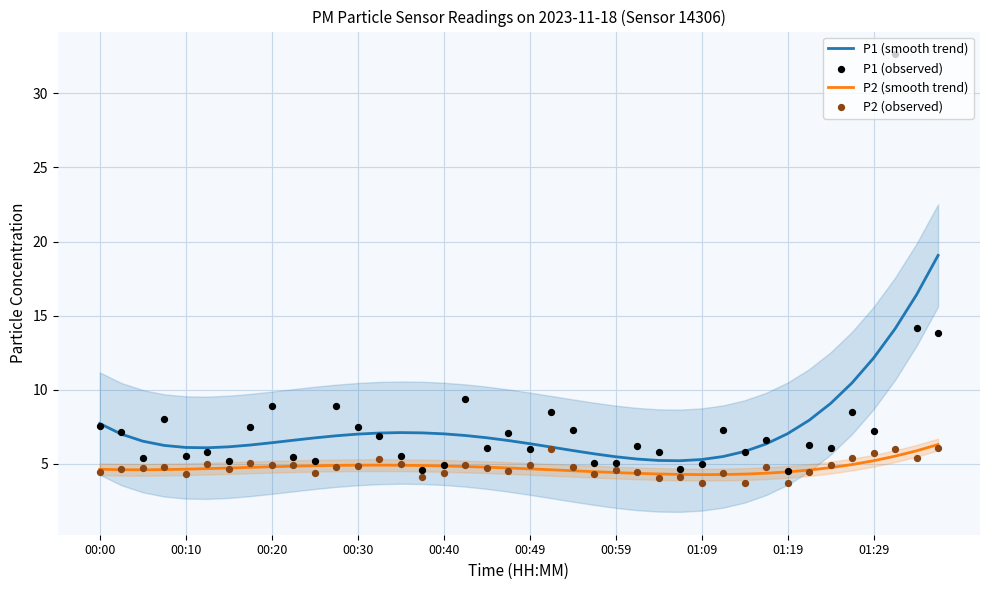

Which series has the widest spread of Y values?

P1 (observed)